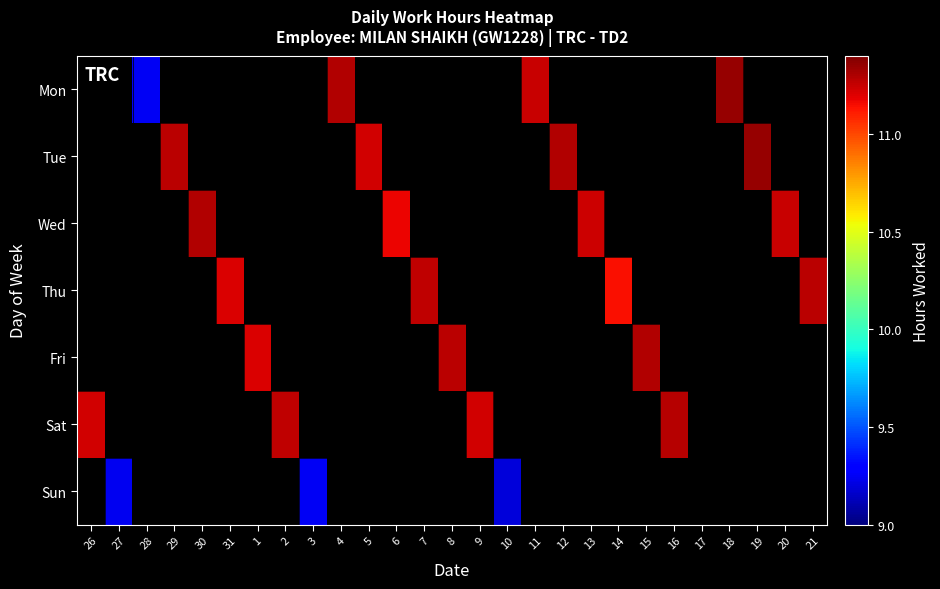

At 2, list the series in order from smallest to largest.

Mon, Tue, Wed, Thu, Fri, Sat, Sun